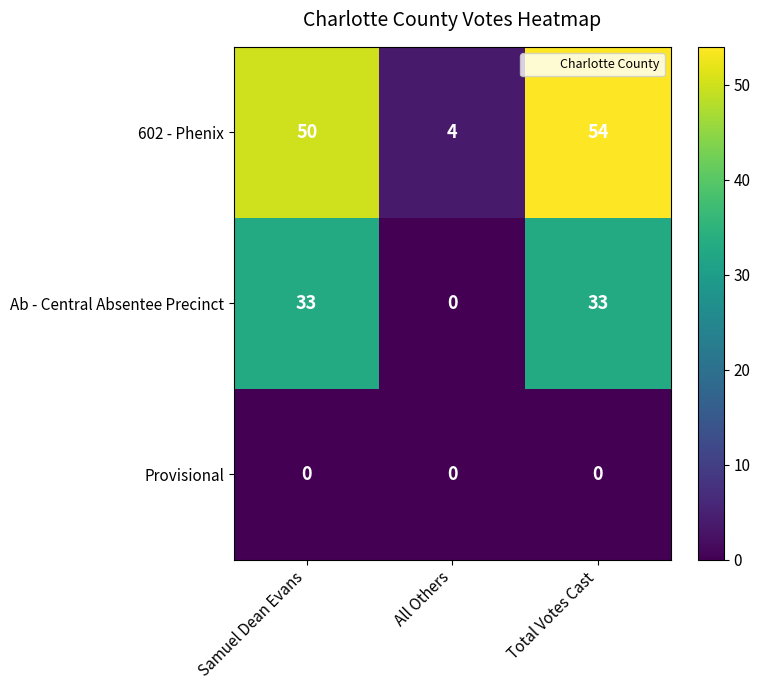

Reading left to right, what are all the values shown in this chart?

602 - Phenix: Samuel Dean Evans=50	All Others=4	Total Votes Cast=54
Ab - Central Absentee Precinct: Samuel Dean Evans=33	All Others=0	Total Votes Cast=33
Provisional: Samuel Dean Evans=0	All Others=0	Total Votes Cast=0